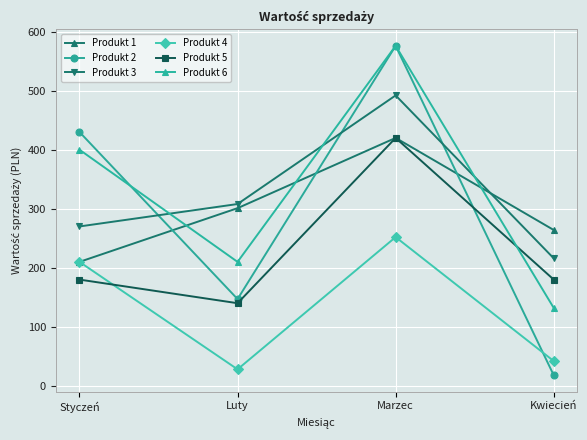

The Produkt 6 series shows 296 at Marzec. True or false?

False